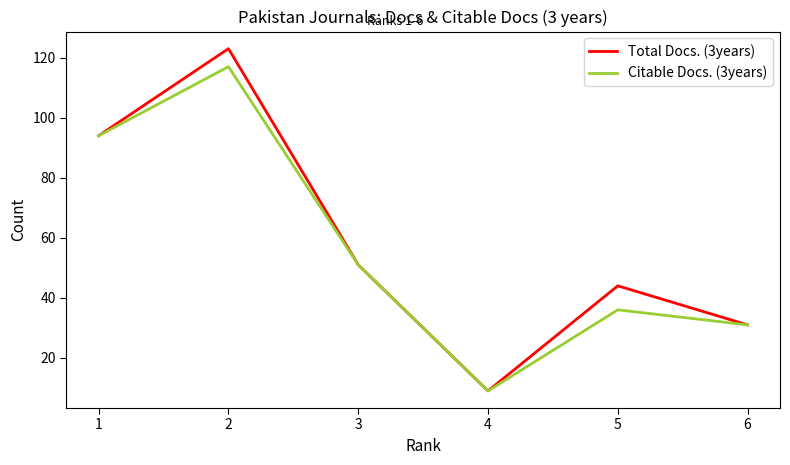

How many distinct data groups are displayed?

2